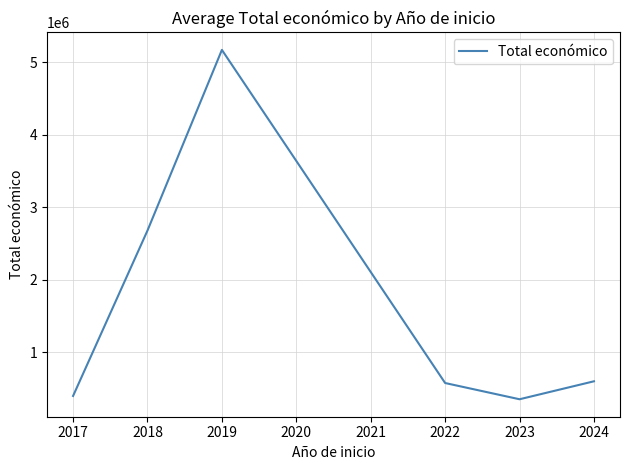

What is the approximate value at 2017?

397584.2